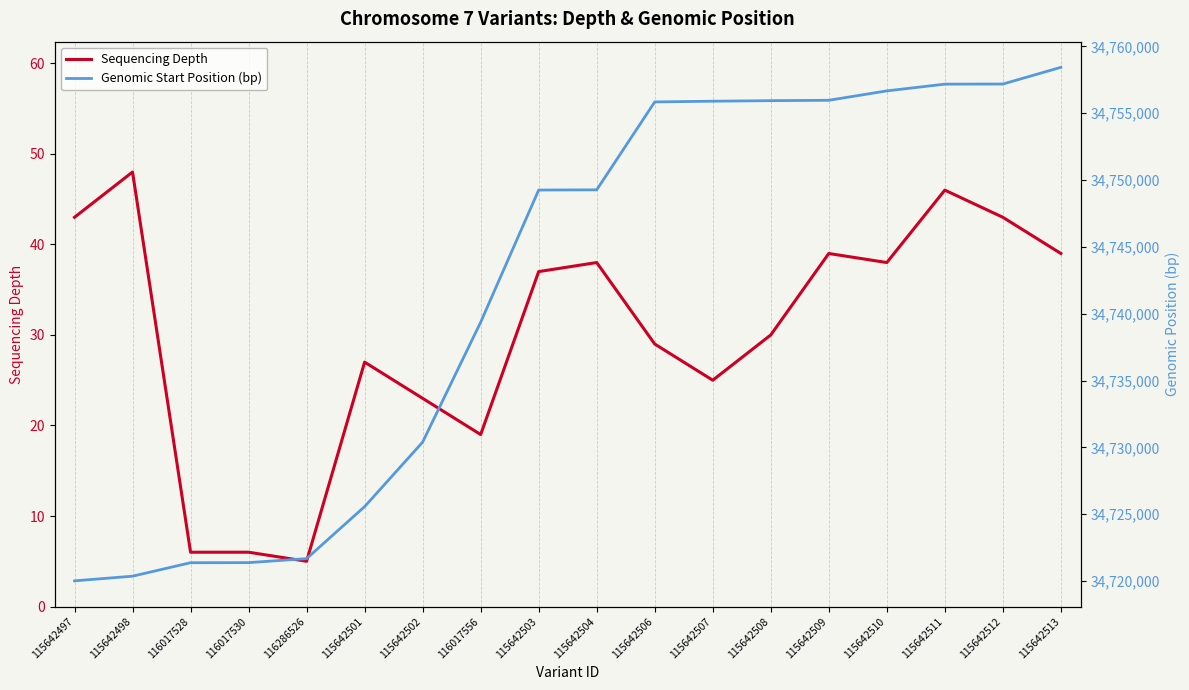

Reading left to right, transcribe all the data shown in this chart.

Sequencing Depth: 43	48	6	6	5	27	23	19	37	38	29	25	30	39	38	46	43	39
Genomic Start Position (bp): 34720014	34720363	34721371	34721377	34721677	34725567	34730393	34739364	34749252	34749266	34755843	34755898	34755938	34755966	34756670	34757174	34757182	34758431